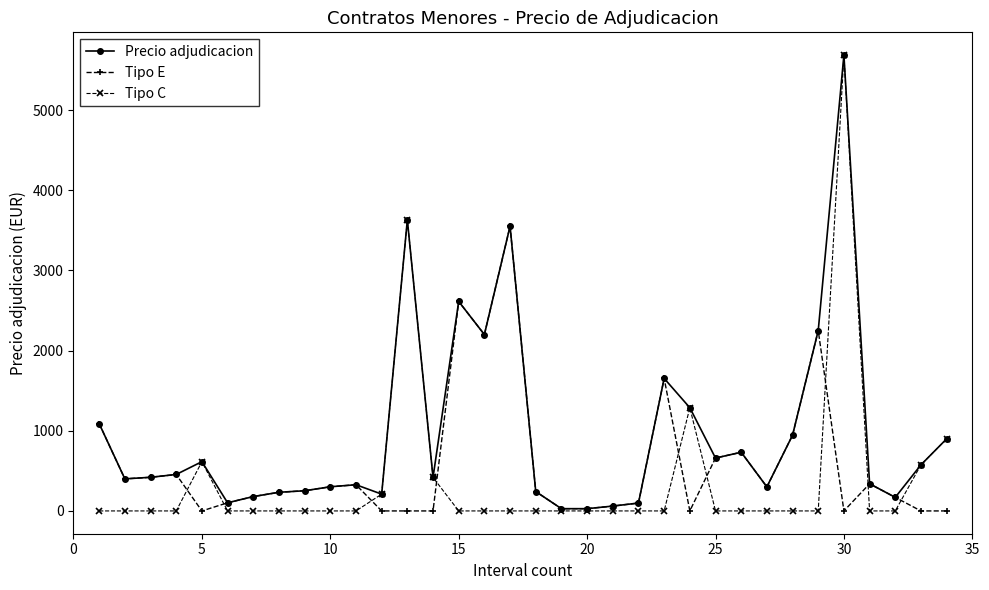

Which series has the widest spread of values?

Tipo C